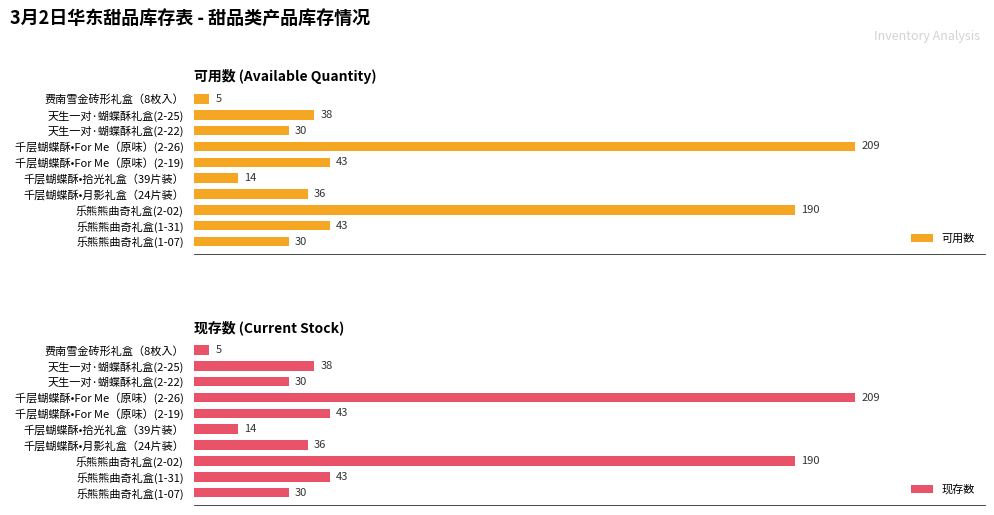

Which category has the lowest value in the 现存数 series?

费南雪金砖形礼盒（8枚入）